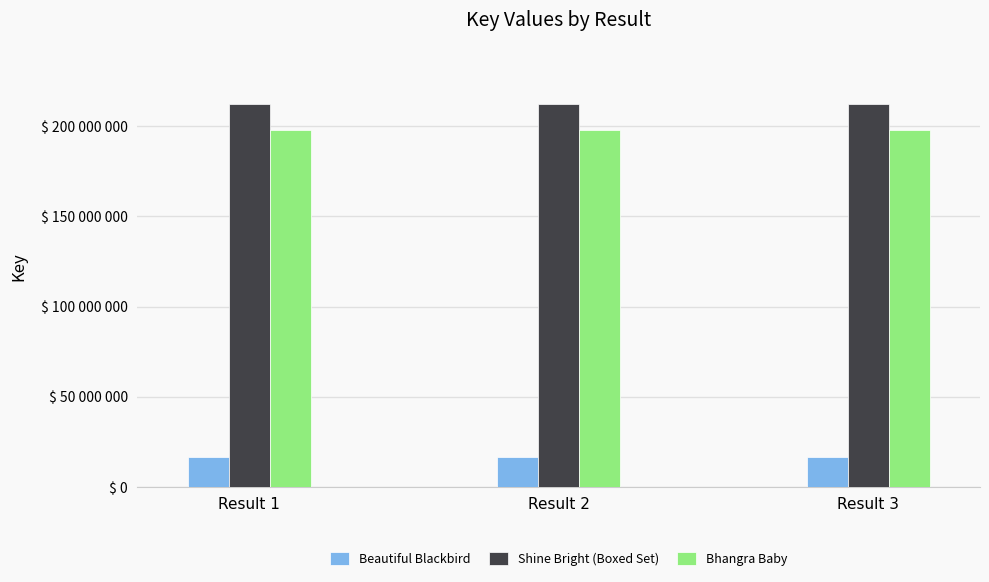

At how many categories does at least one series exceed 133010730?

3